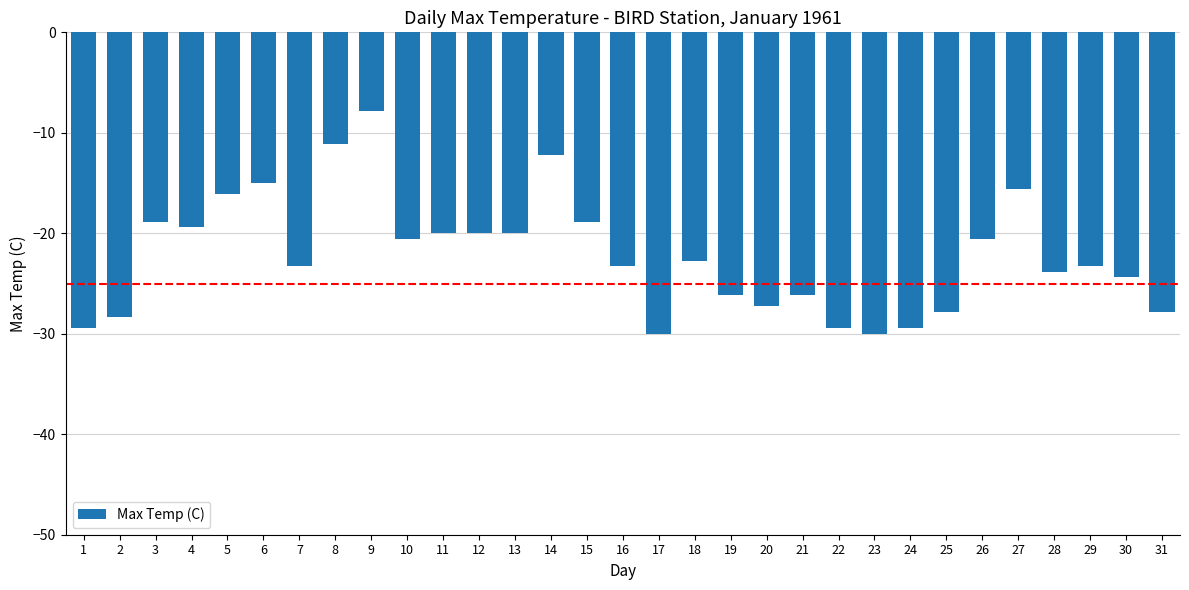

What is the value of the 15th bar from the left?

-18.9